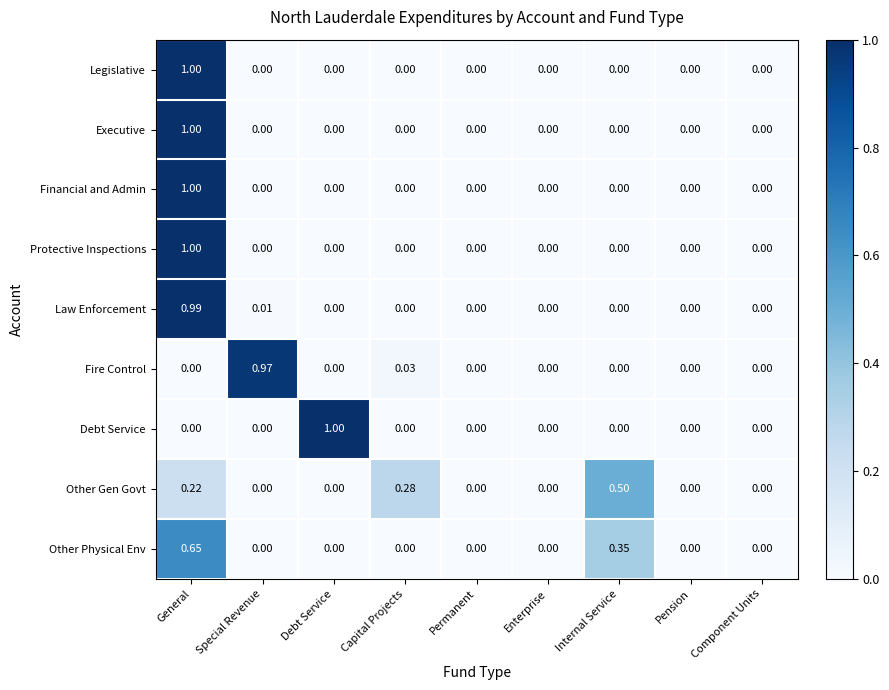

At which label does Protective Inspections reach its peak?

General